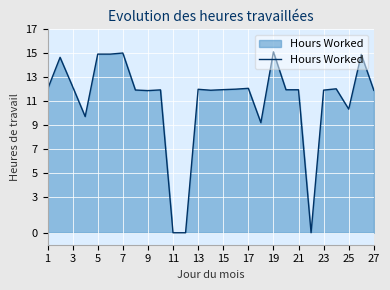

What is the sum of all values?

298.4